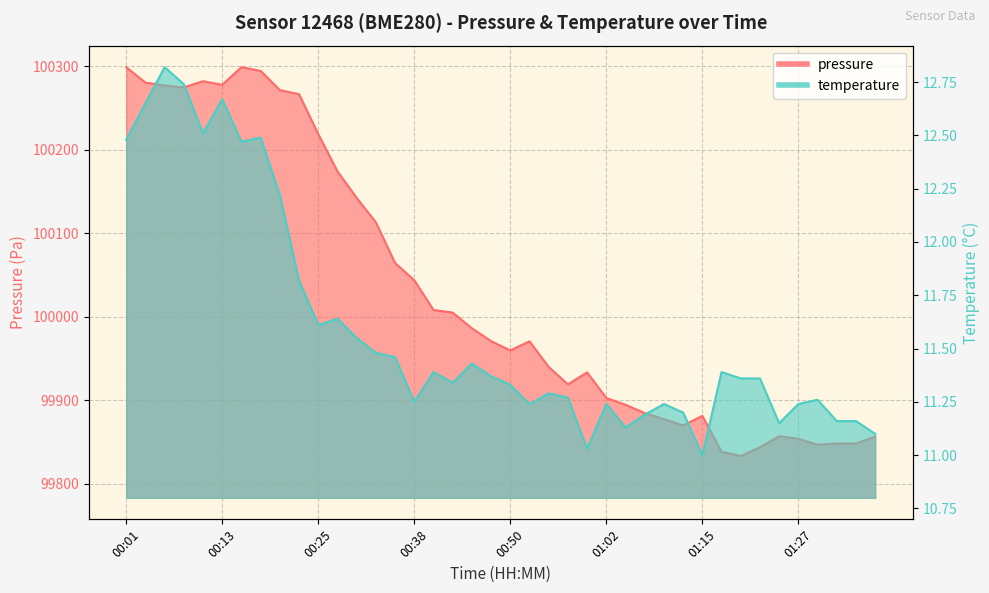

True or false: pressure has a value of 99894.6 at 01:05.

True